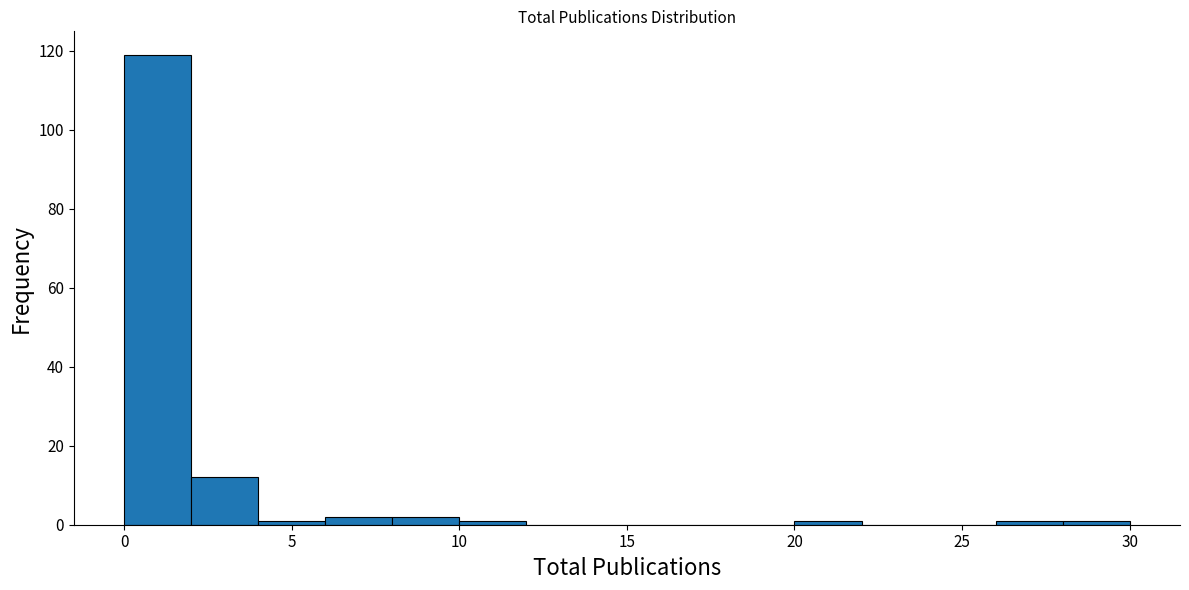

Over which range of the x-axis is the bar tallest?

0 to 2